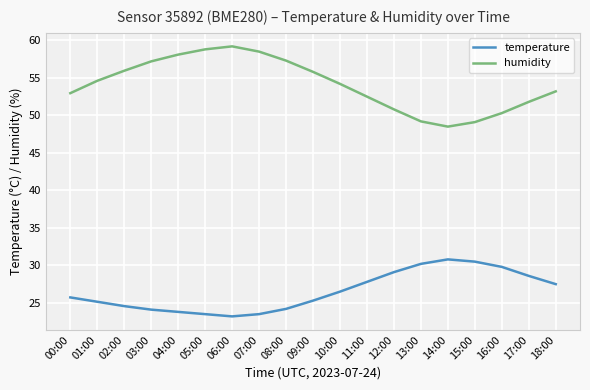

Is the value of humidity at 12:00 greater than the value of temperature at 10:00?

Yes